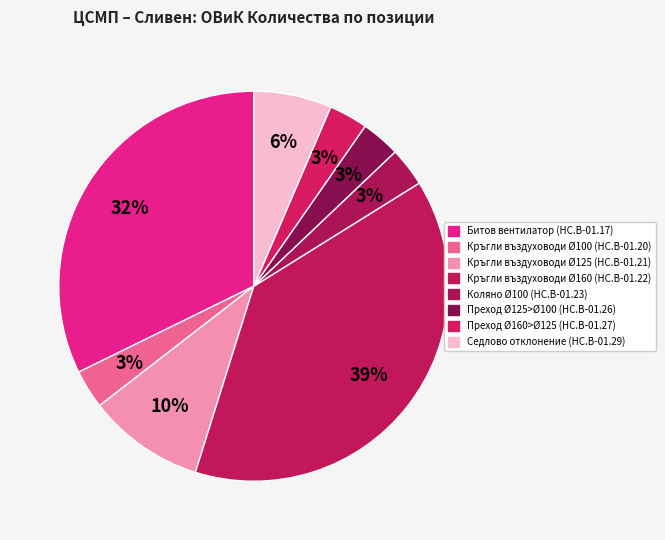

What is the ratio of the value at Седлово отклонение (HC.B-01.29) to the value at Битов вентилатор (HC.B-01.17)?

0.2